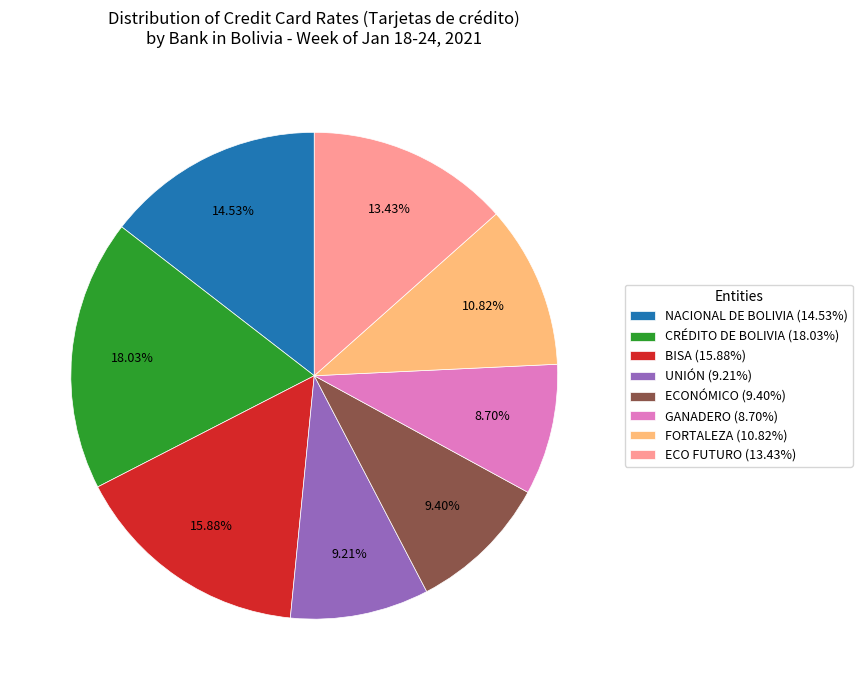

Is there any slice that represents more than half of the pie?

No